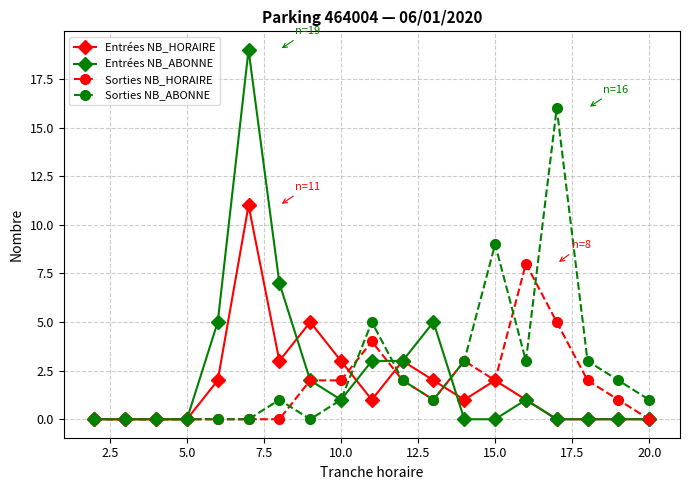

What is the maximum value for Entrées NB_HORAIRE?

11